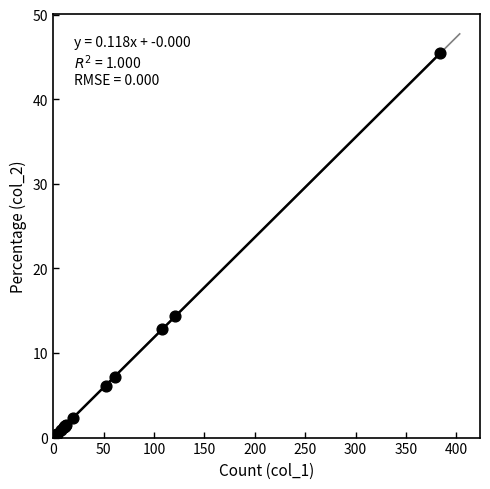

What Y value in the scatter plot is closest to 22?

14.3